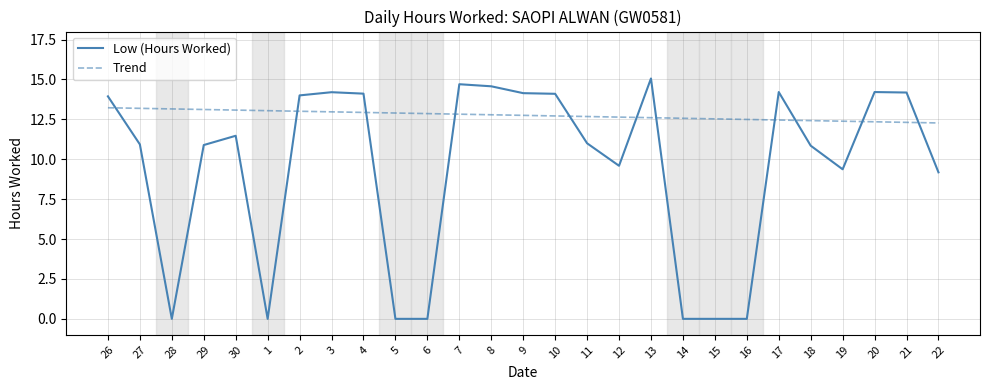

Count the number of data series in this chart.

2